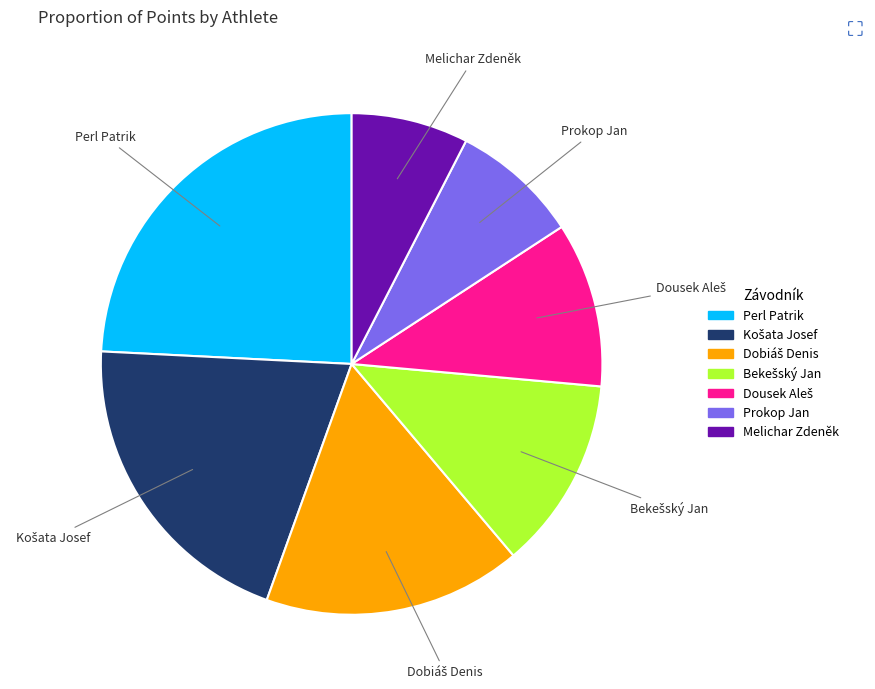

Which slice is the largest?

Perl Patrik